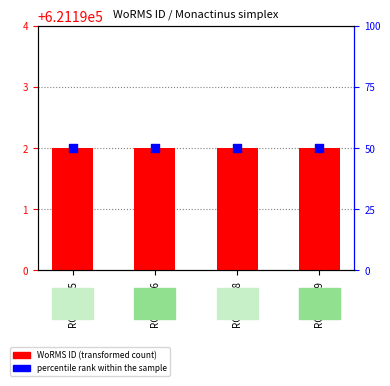

At which category is the sum across all series the highest?

RCC10995